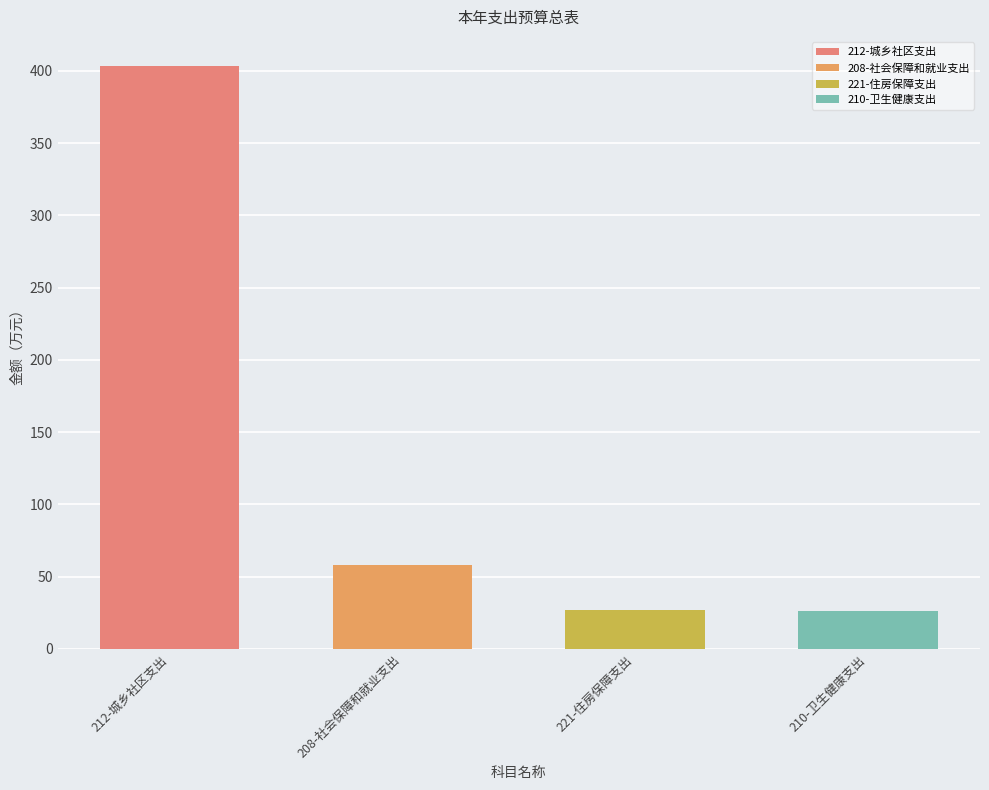

What value does the data have at 212-城乡社区支出?

403.3